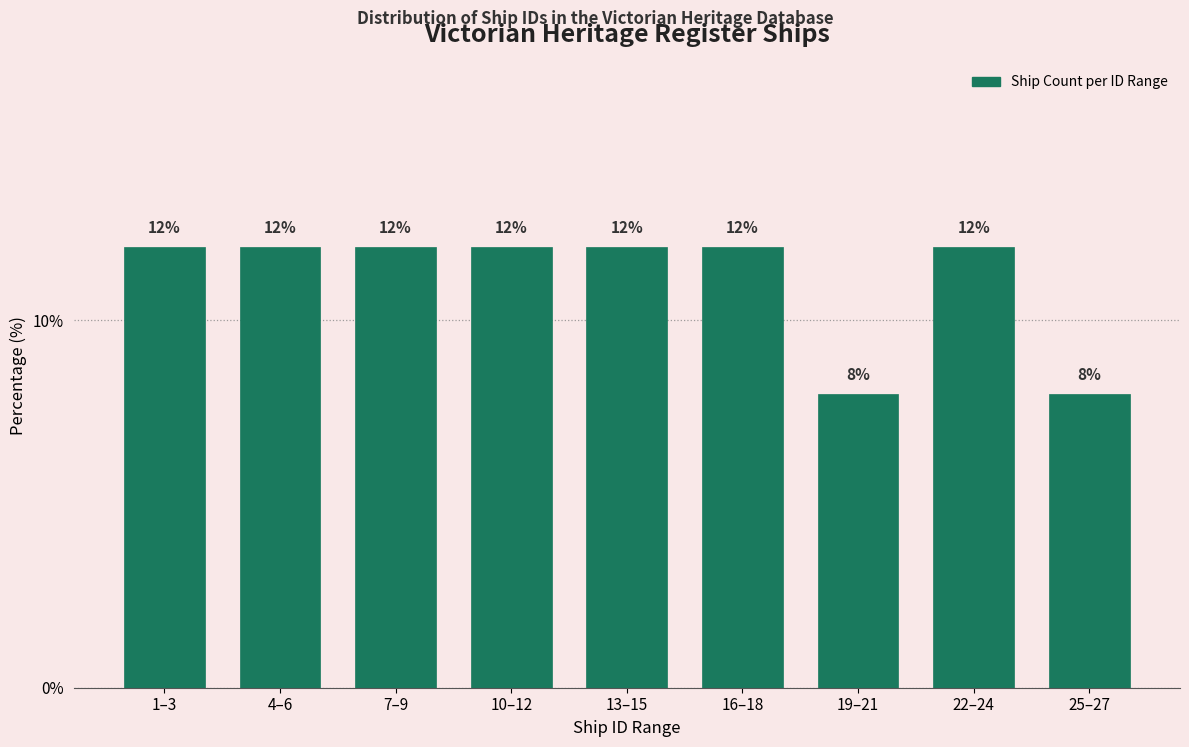

Reading right to left, extract all data points from this chart.

8	12	8	12	12	12	12	12	12